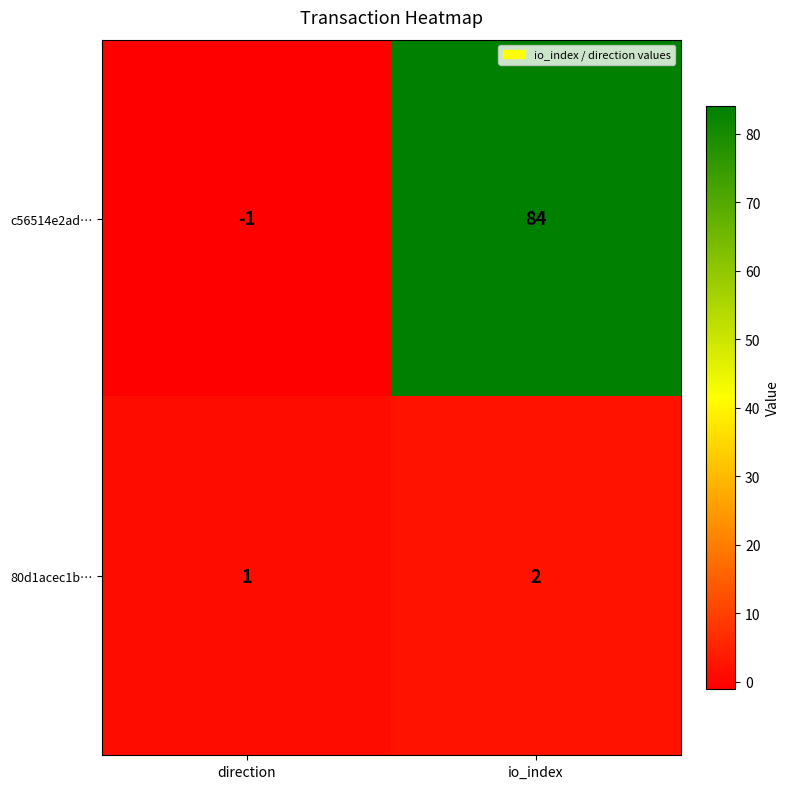

Which series changed the most between direction and io_index?

c56514e2ad…